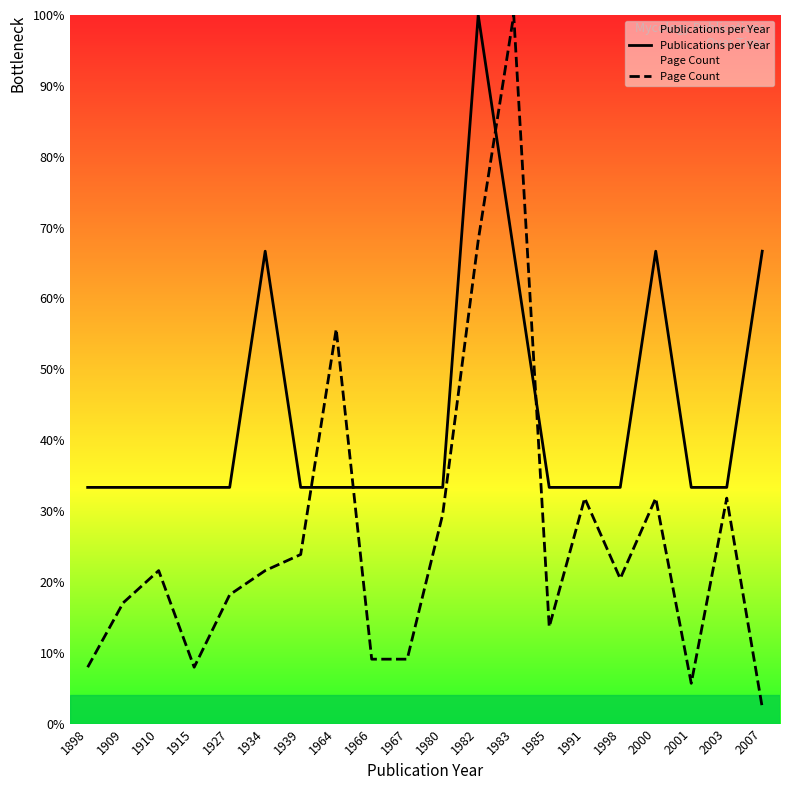

What is the highest value of the Publications per Year series?

100.0